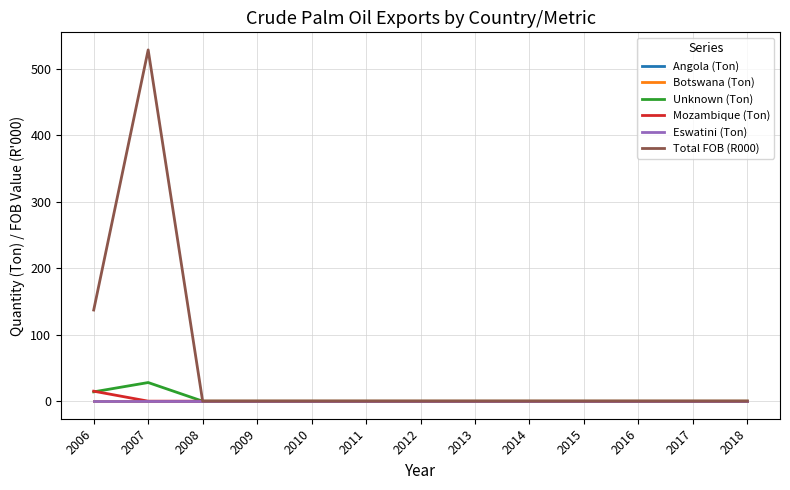

After their last crossing, which series has the higher values: Unknown (Ton) or Mozambique (Ton)?

Unknown (Ton)